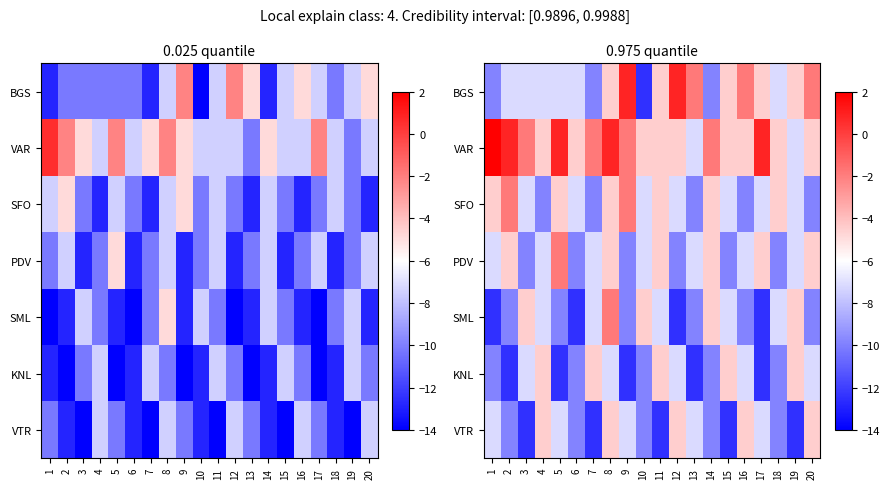

What is the approximate value of VAR at 12?

-4.5